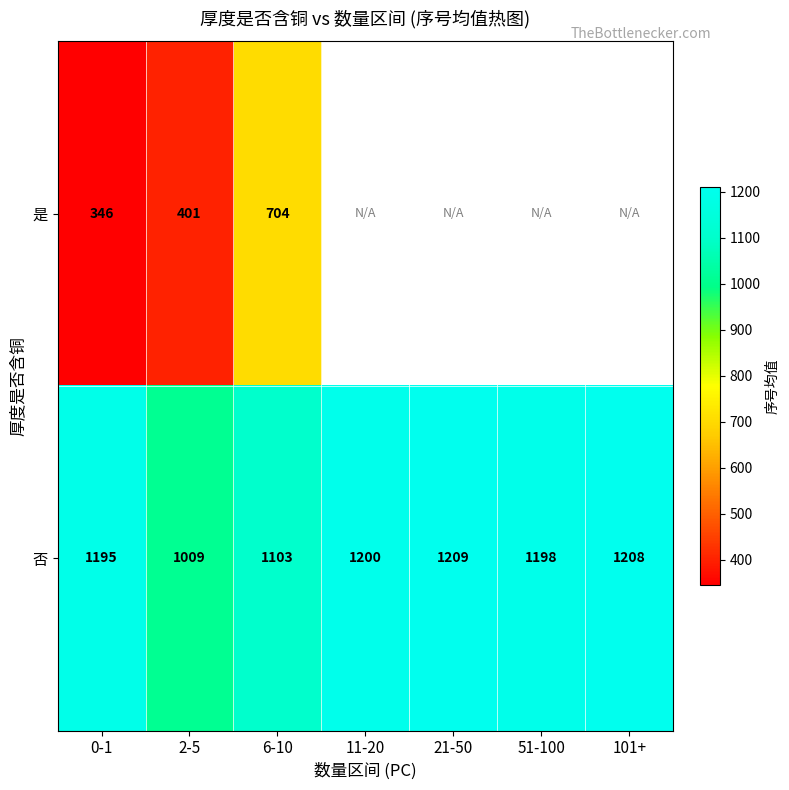

True or false: 是 has a value of 213.7 at 2-5.

False